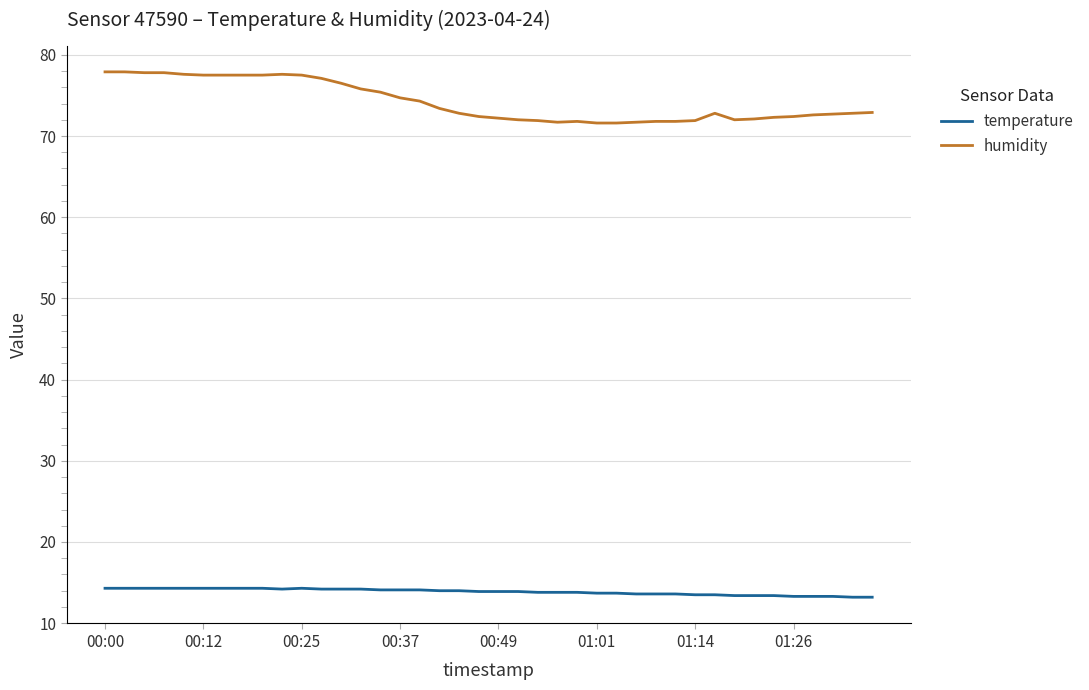

Which series has the largest total across all categories?

humidity